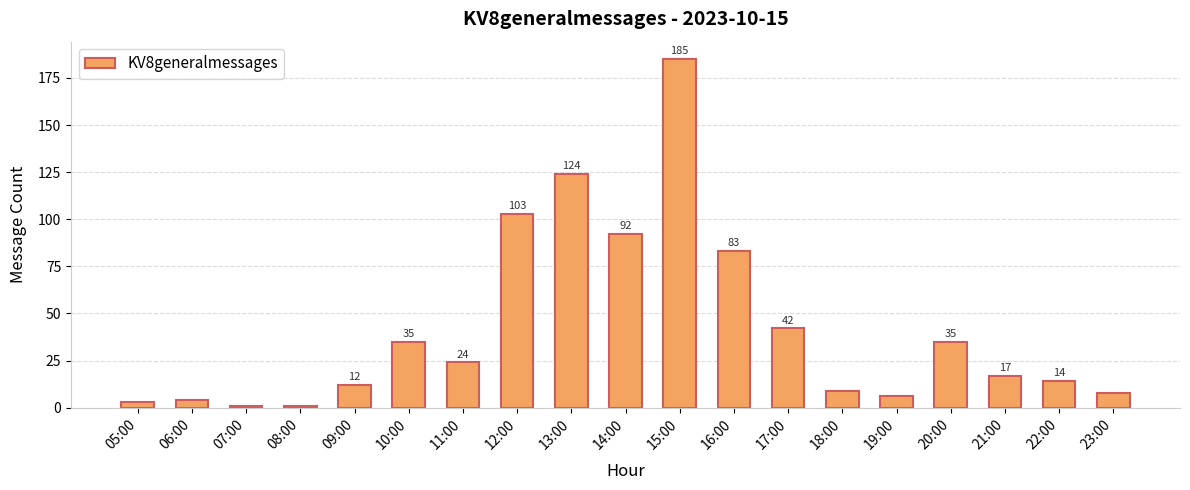

Reading left to right, transcribe all the data shown in this chart.

05:00=3	06:00=4	07:00=1	08:00=1	09:00=12	10:00=35	11:00=24	12:00=103	13:00=124	14:00=92	15:00=185	16:00=83	17:00=42	18:00=9	19:00=6	20:00=35	21:00=17	22:00=14	23:00=8